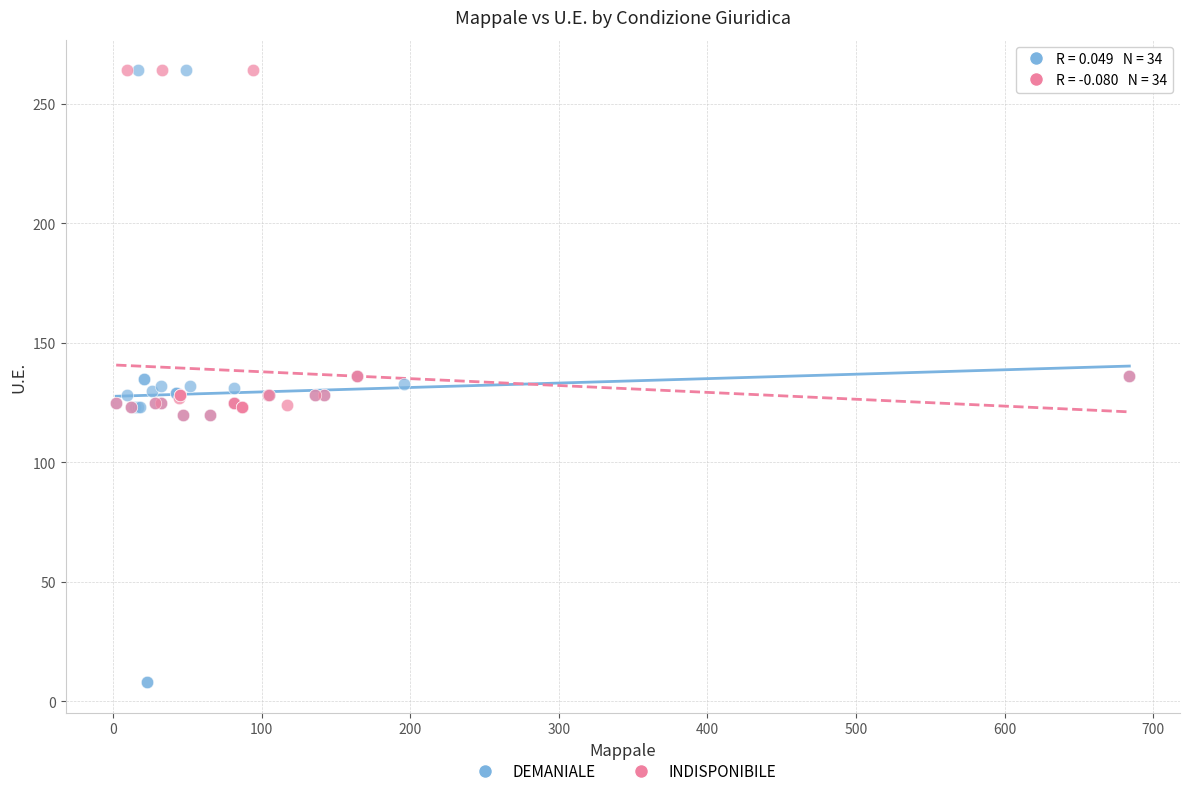

What are all the series names shown in the legend?

DEMANIALE, INDISPONIBILE